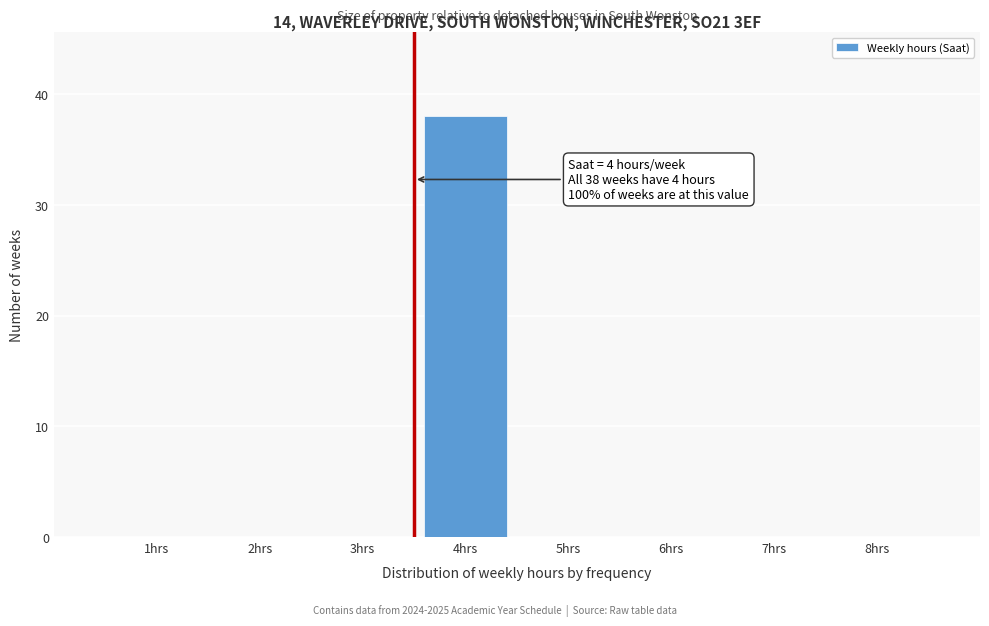

Reading left to right, transcribe all the data shown in this chart.

1hrs=0	2hrs=0	3hrs=0	4hrs=38	5hrs=0	6hrs=0	7hrs=0	8hrs=0